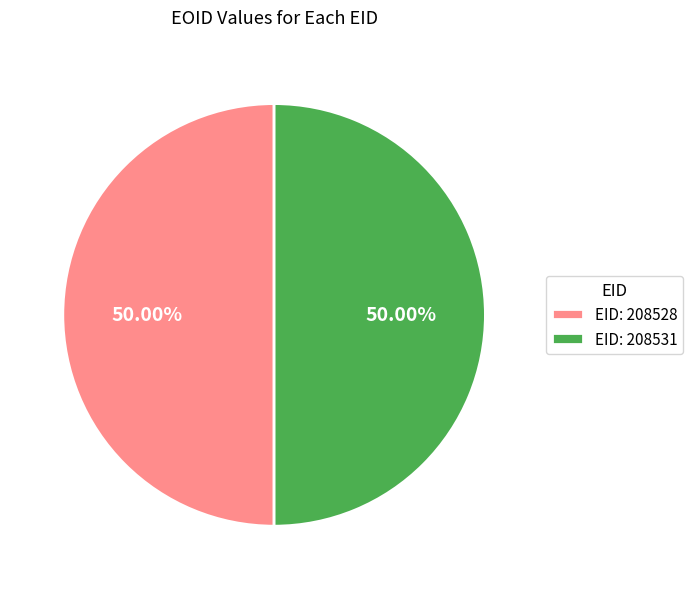

What is the ratio of the value at EID: 208528 to the value at EID: 208531?

1.0